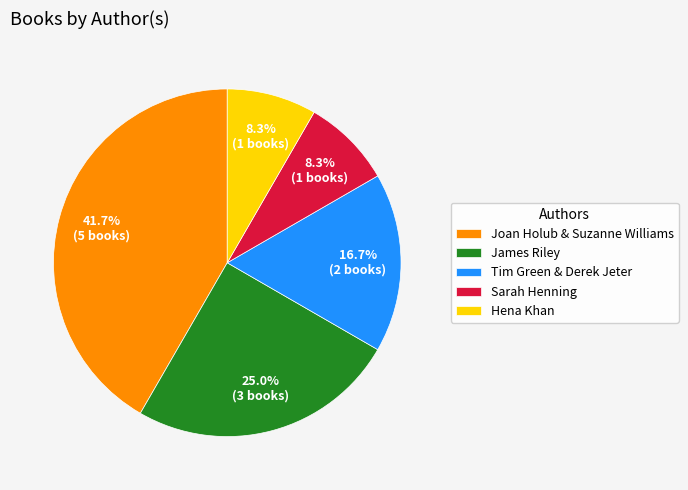

How much of the chart is everything except Sarah Henning?

91.7%